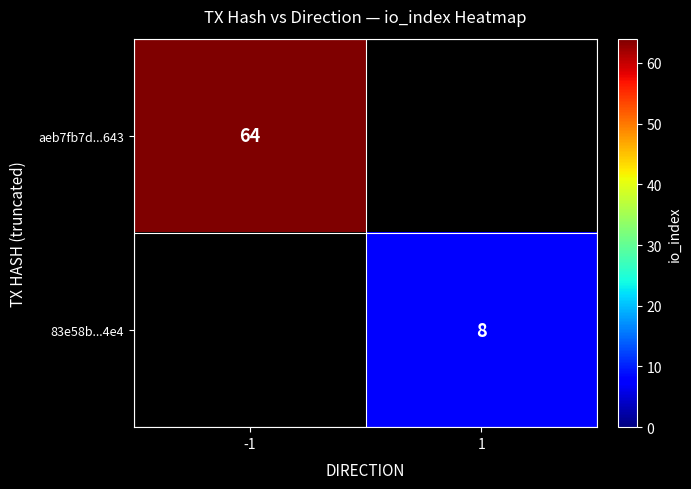

Is the value of aeb7fb7d...643 at -1 greater than the value of 83e58b...4e4 at 1?

Yes